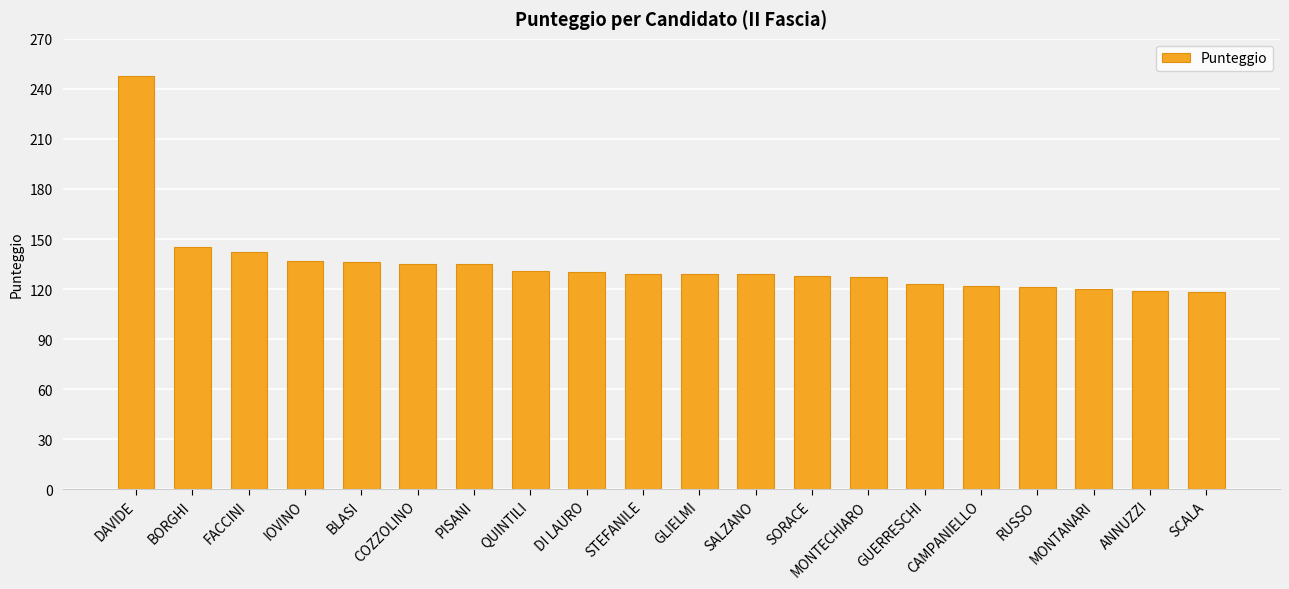

Which label corresponds to the largest value in the chart?

DAVIDE